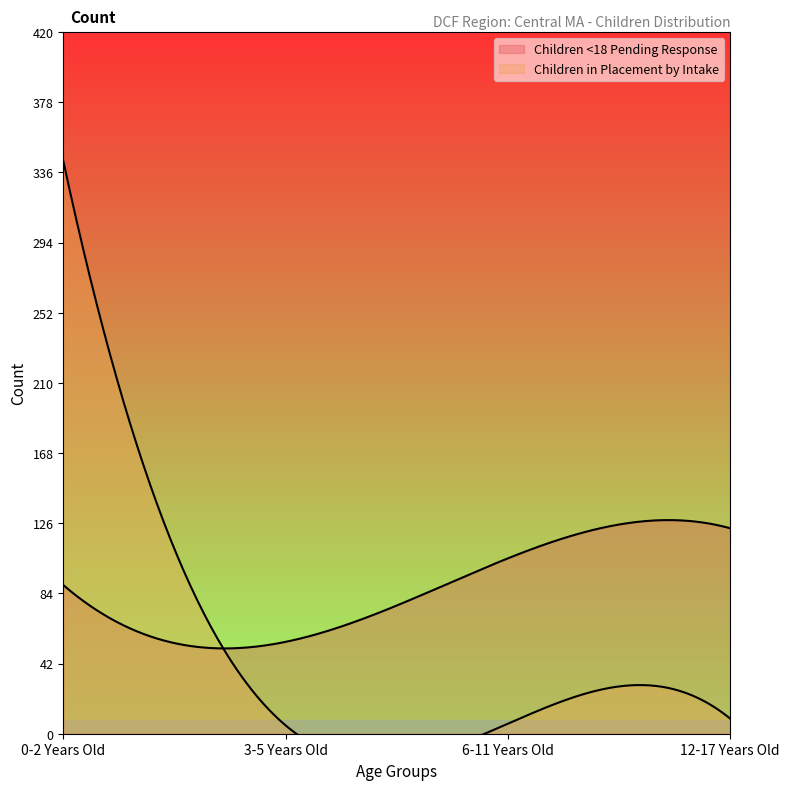

How many lines are shown in the chart?

2